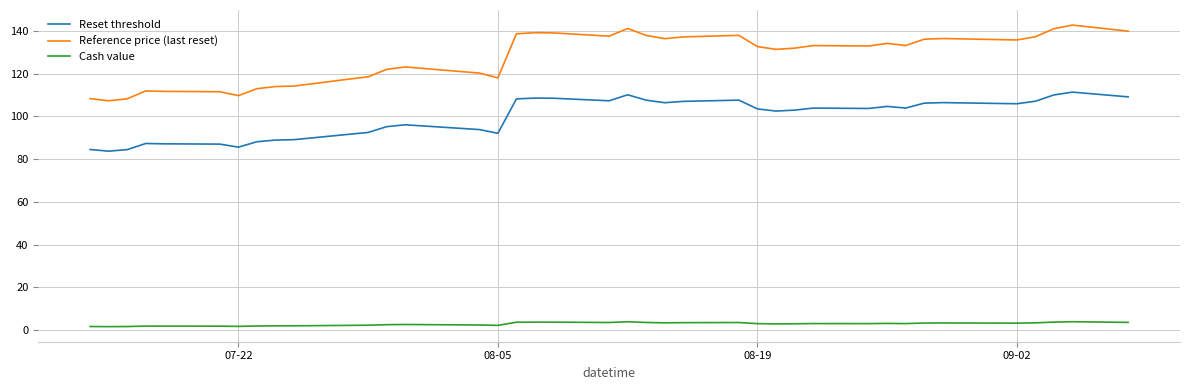

Which series has the widest spread of values?

Reference price (last reset)